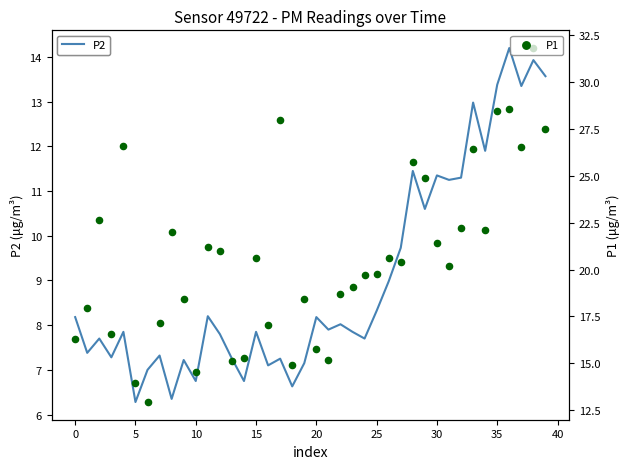

At how many categories does at least one series exceed 25?

9